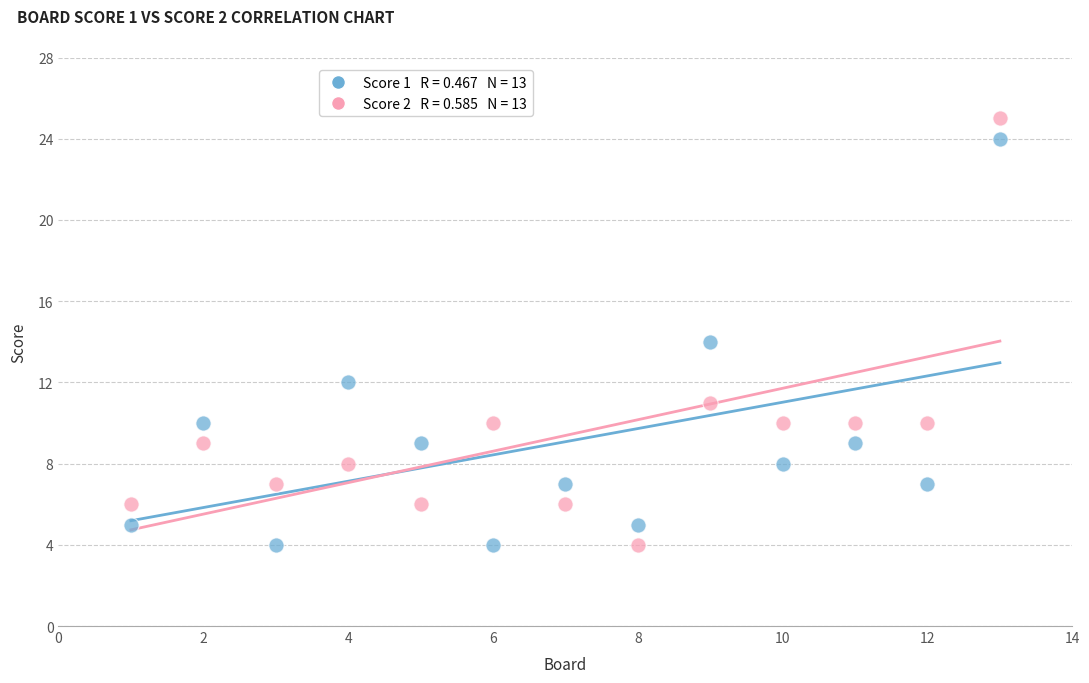

Across all data points, what is the range of X values (max minus min)?

12